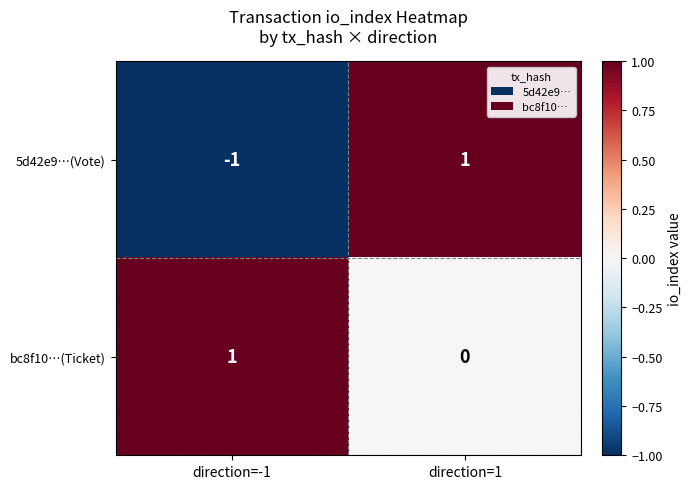

Is the value of bc8f10…(Ticket) at direction=-1 greater than the value of 5d42e9…(Vote) at direction=-1?

Yes